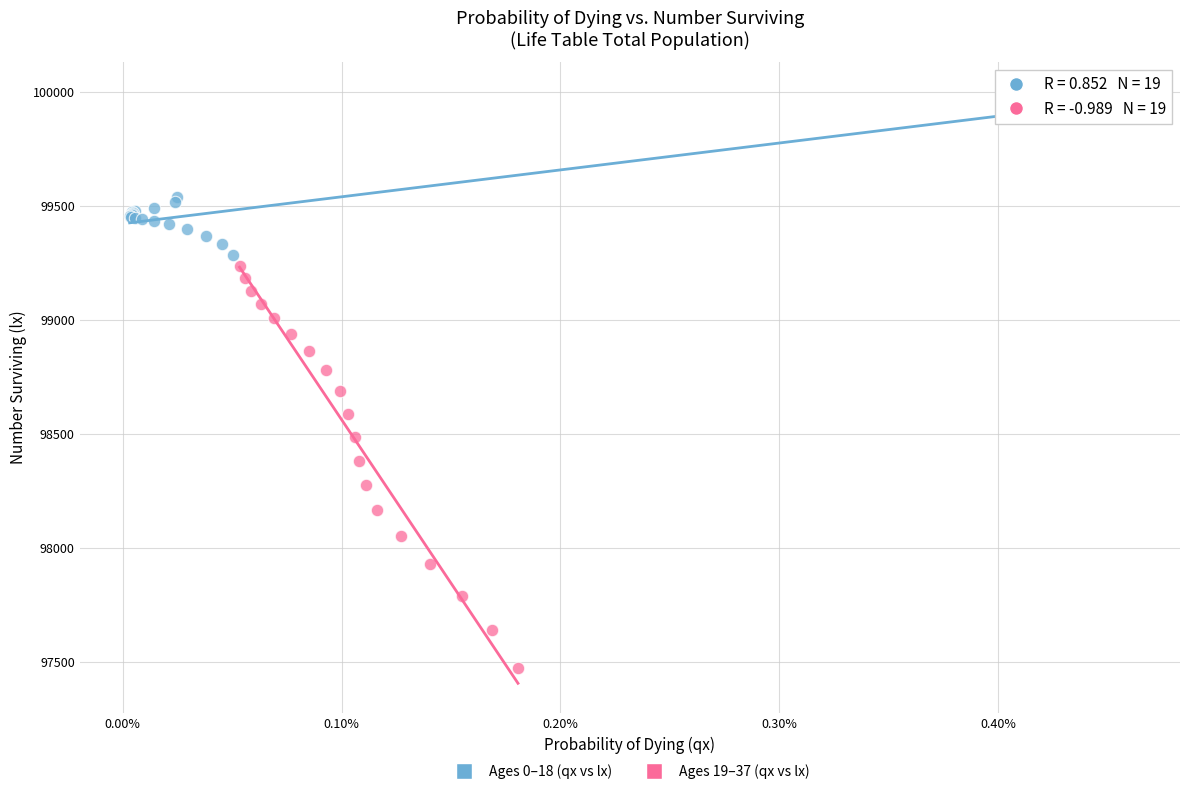

Which series has the largest Y range (max minus min)?

Ages 19–37 (qx vs lx)